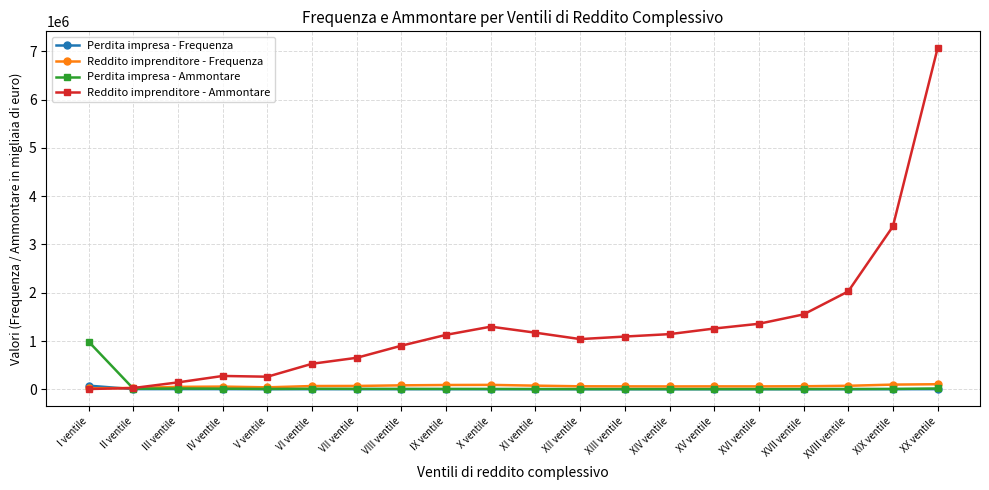

In Perdita impresa - Frequenza, how many points are higher than both neighbors (excluding endpoints)?

3